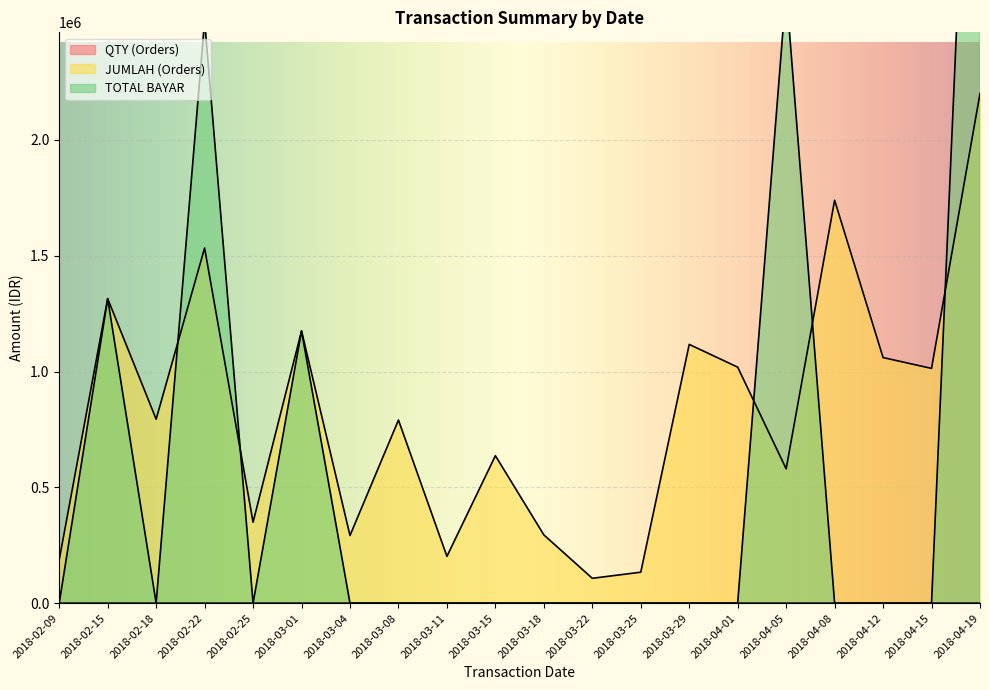

How many intersections are there between TOTAL BAYAR and JUMLAH (Orders)?

5